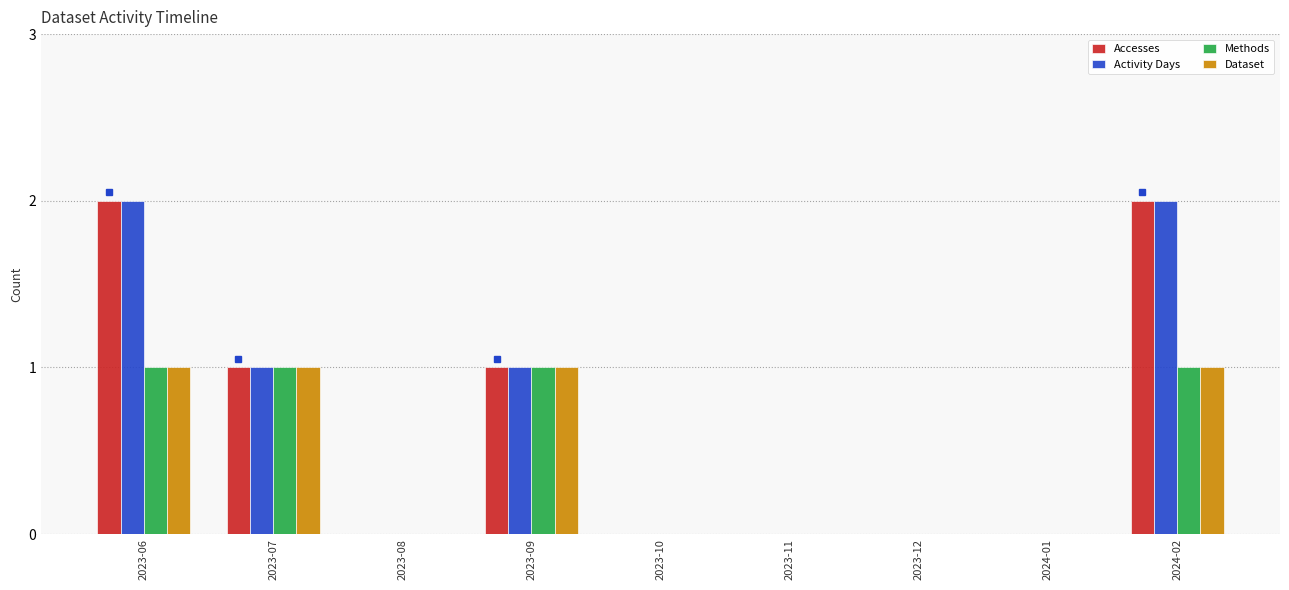

What is the sum of all Dataset values?

4